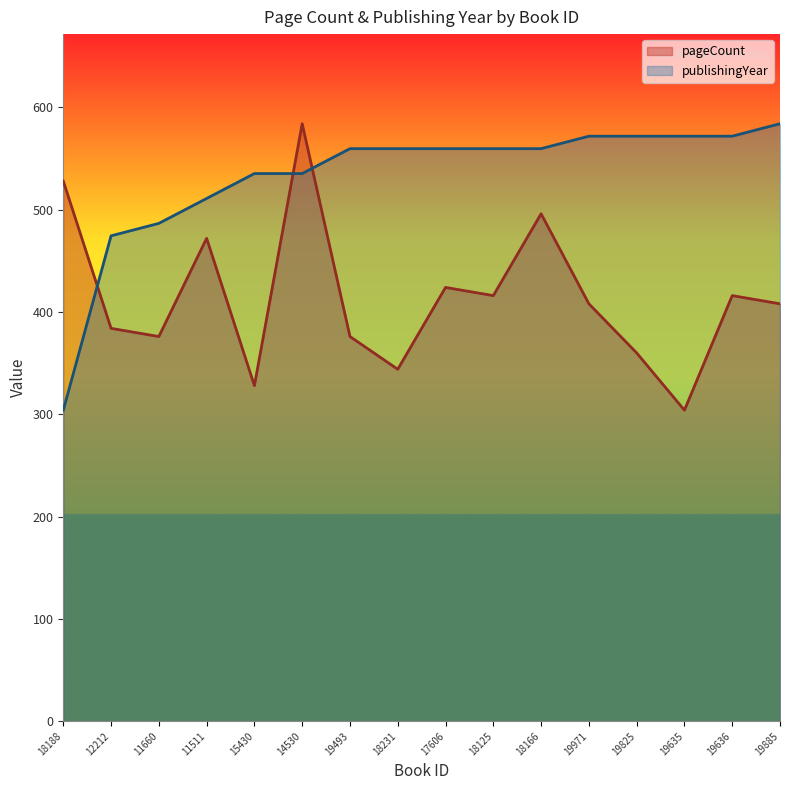

How many data points in pageCount are above 408?

7